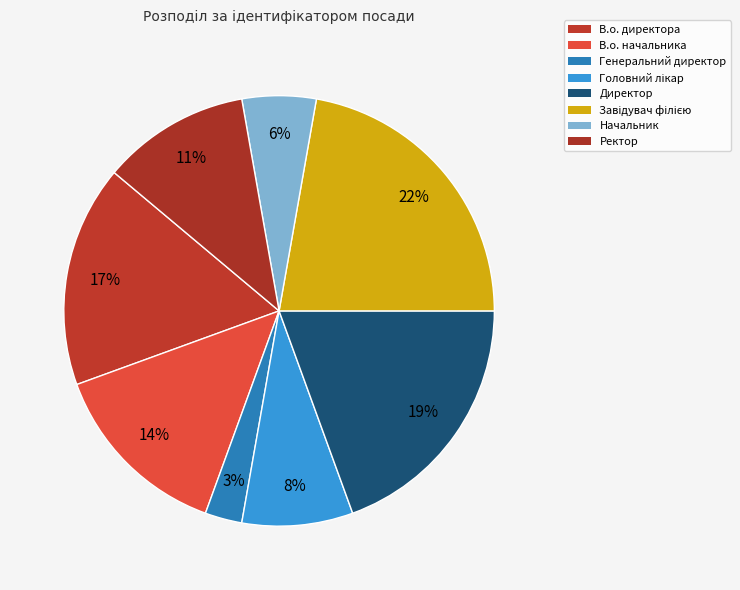

How many segments does this pie chart have?

8